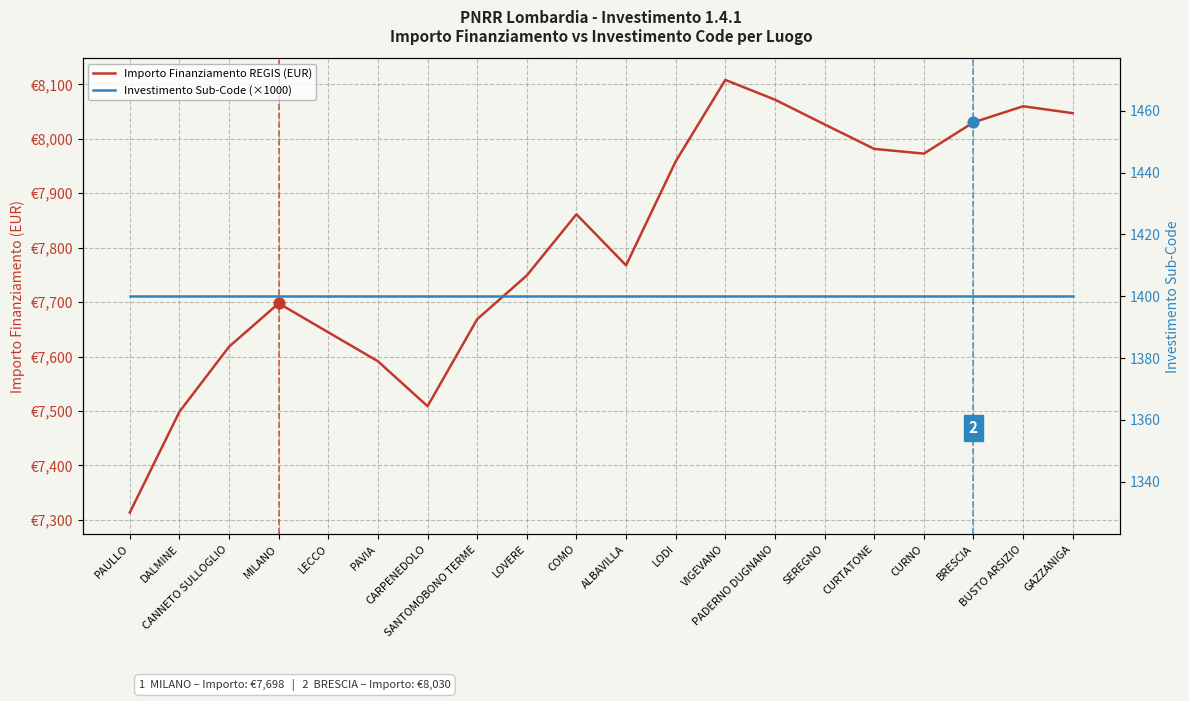

What is the total value across all series at CURTATONE?

9381.6